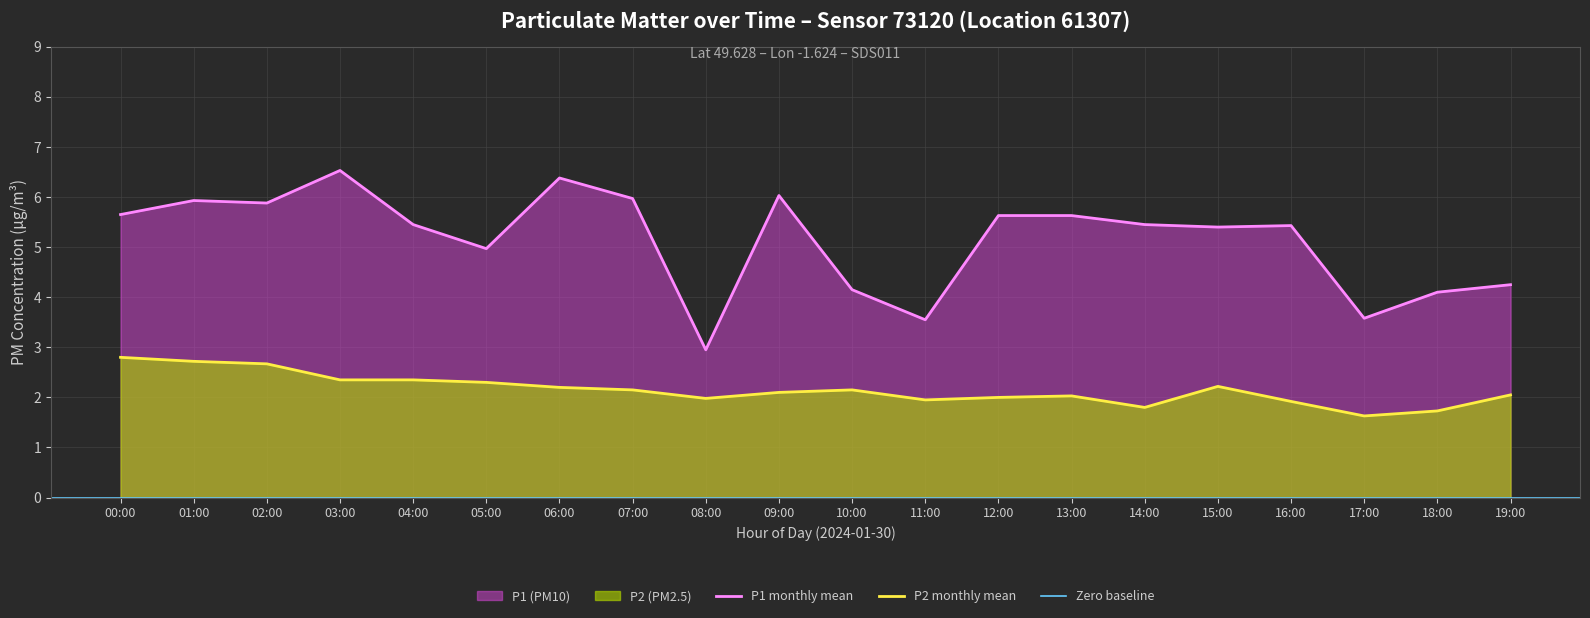

The value of P1 at 07:00 is 6.0. True or false?

True